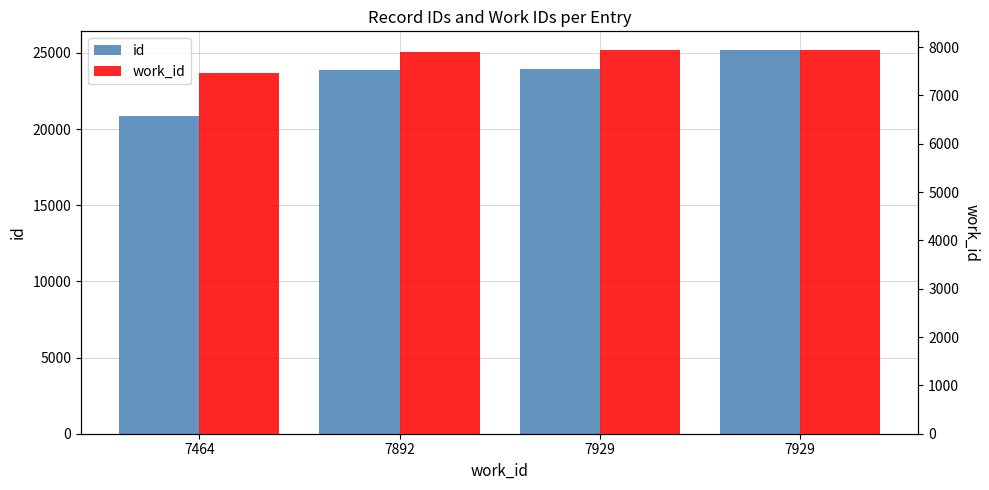

What is the difference between the work_id values at 7929 and 7892?

37